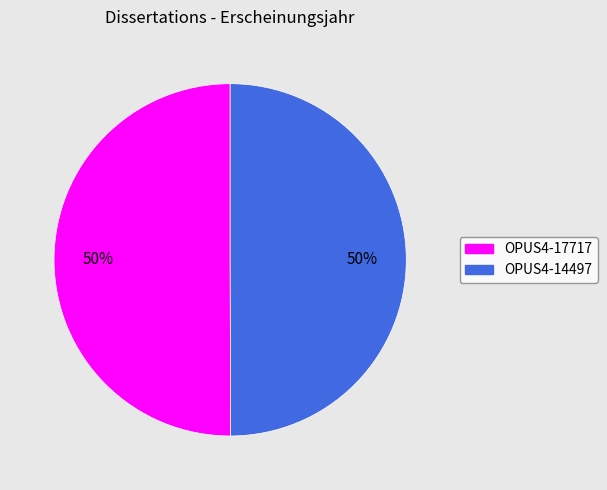

The OPUS4-17717 slice represents 50% of the pie. True or false?

True